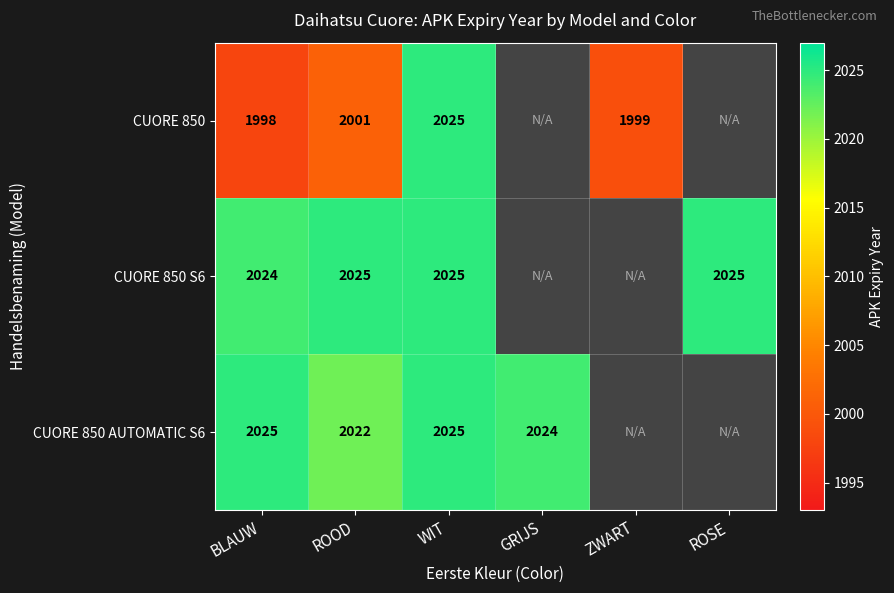

What is the sum of the CUORE 850 AUTOMATIC S6 values at BLAUW and GRIJS?

4049